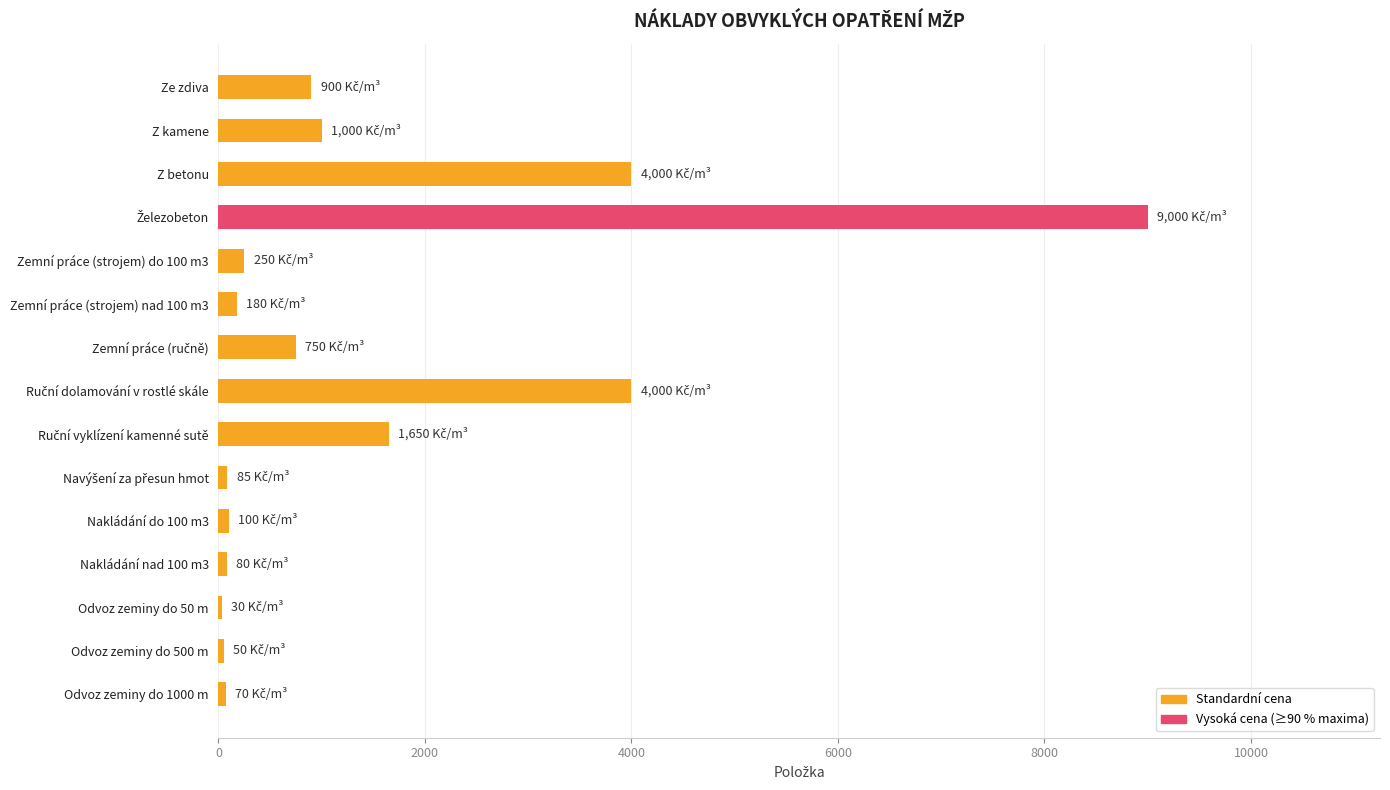

What is the sum of all values?

22145